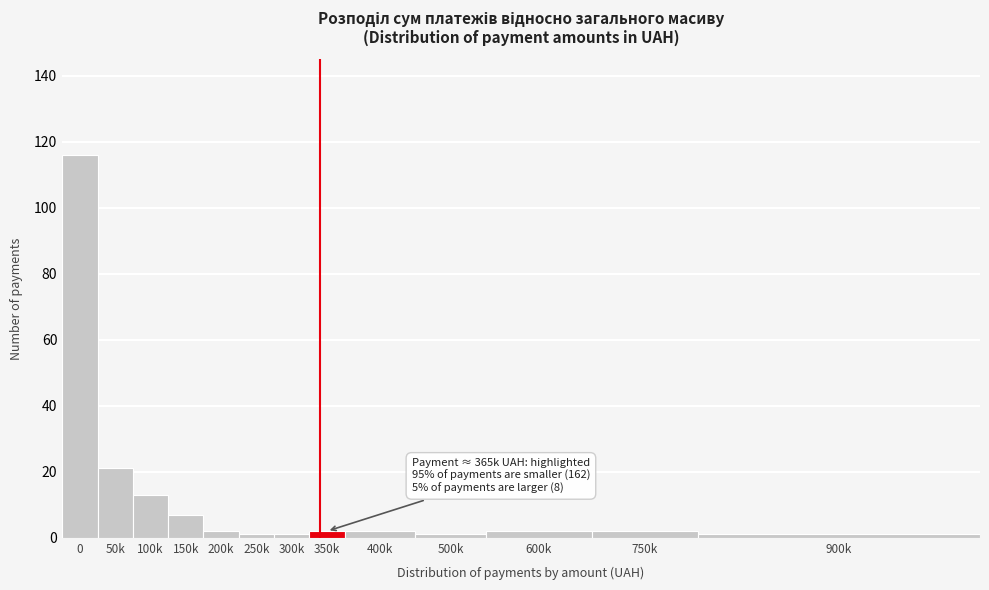

Reading left to right, transcribe all the data shown in this chart.

0=116	50k=21	100k=13	150k=7	200k=2	250k=1	300k=1	350k=2	400k=2	500k=1	600k=2	750k=2	900k=1